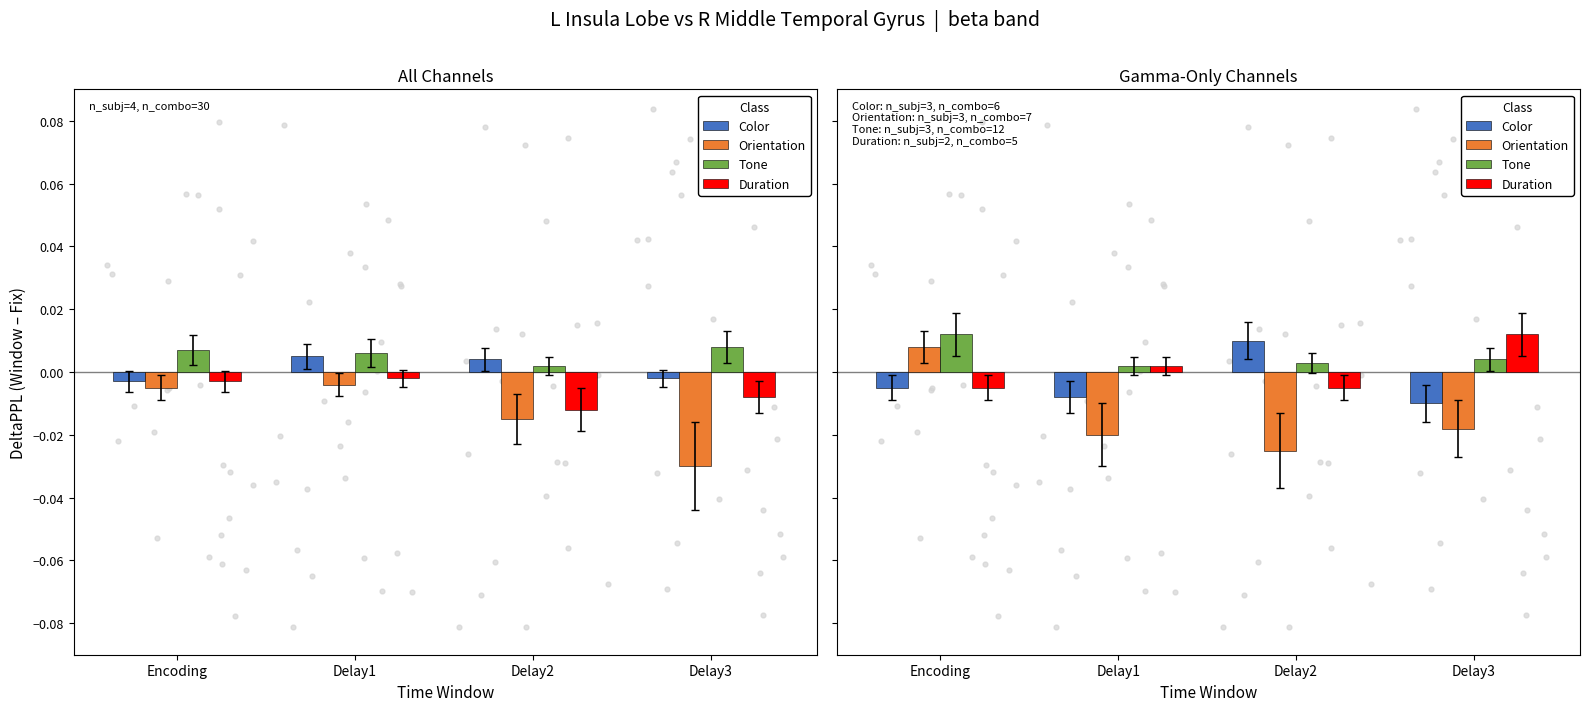

At how many categories does at least one series exceed 0?

4